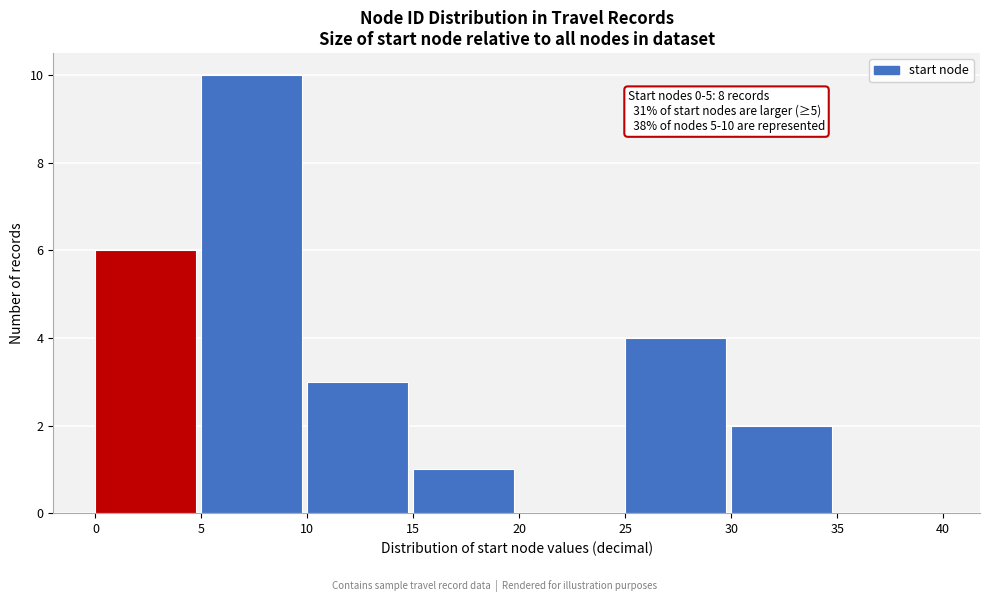

Over which range of the x-axis is the bar tallest?

5 to 10